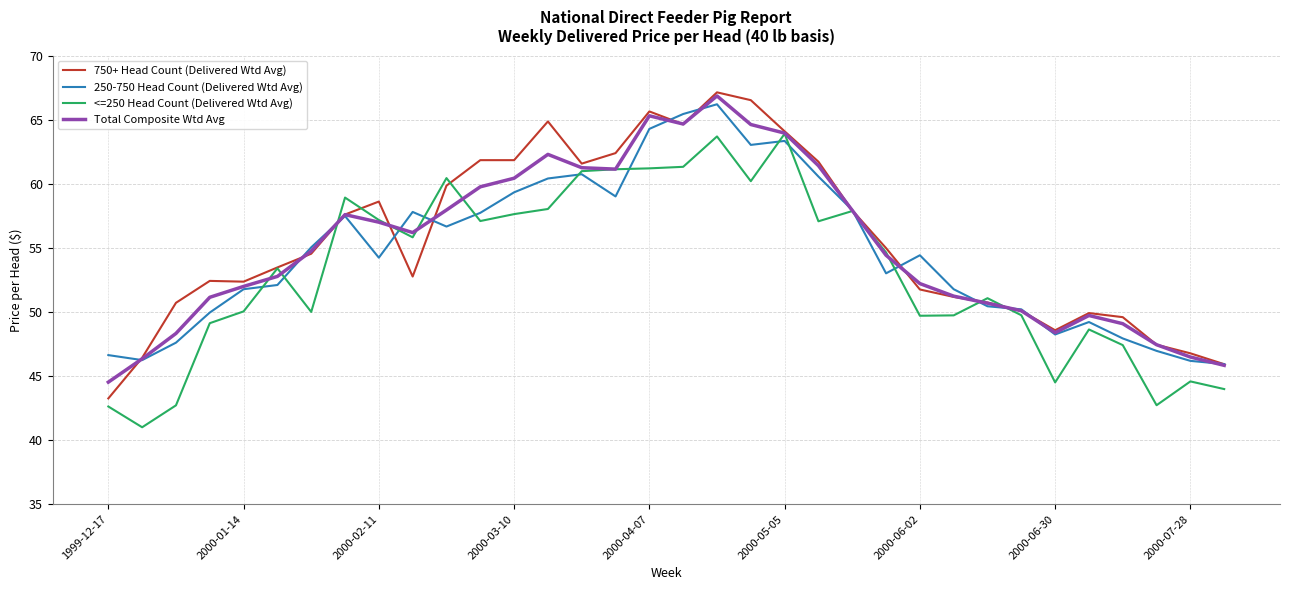

What is the difference between the second highest and minimum values in the Total Composite Wtd Avg series?

20.8